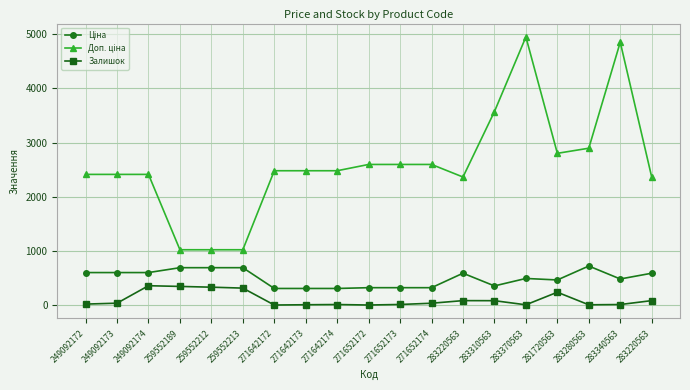

Reading right to left, list all the values displayed in this chart.

Ціна: 283220563=591.6	283340563=485.4	283280563=724.5	281720563=467.3	283370563=495.0	283310563=357.4	283220563=591.6	271652174=324.8	271652173=324.8	271652172=324.8	271642174=310.3	271642173=310.3	271642172=310.3	259552213=693.7	259552212=693.7	259552189=693.7	249092174=603.7	249092173=603.7	249092172=603.7
Доп. ціна: 283220563=2366.5	283340563=4853.8	283280563=2897.8	281720563=2803.6	283370563=4950.4	283310563=3573.9	283220563=2366.5	271652174=2598.3	271652173=2598.3	271652172=2598.3	271642174=2482.4	271642173=2482.4	271642172=2482.4	259552213=1024.6	259552212=1024.6	259552189=1024.6	249092174=2414.8	249092173=2414.8	249092172=2414.8
Залишок: 283220563=86.0	283340563=14.0	283280563=9.0	281720563=241.0	283370563=9.0	283310563=85.0	283220563=86.0	271652174=38.0	271652173=15.0	271652172=5.0	271642174=14.0	271642173=10.0	271642172=5.0	259552213=317.0	259552212=334.0	259552189=348.0	249092174=361.0	249092173=39.0	249092172=22.0